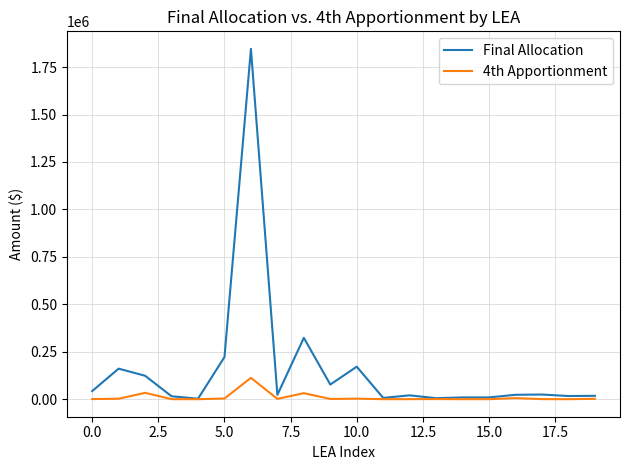

At how many categories does at least one series exceed 403215?

1